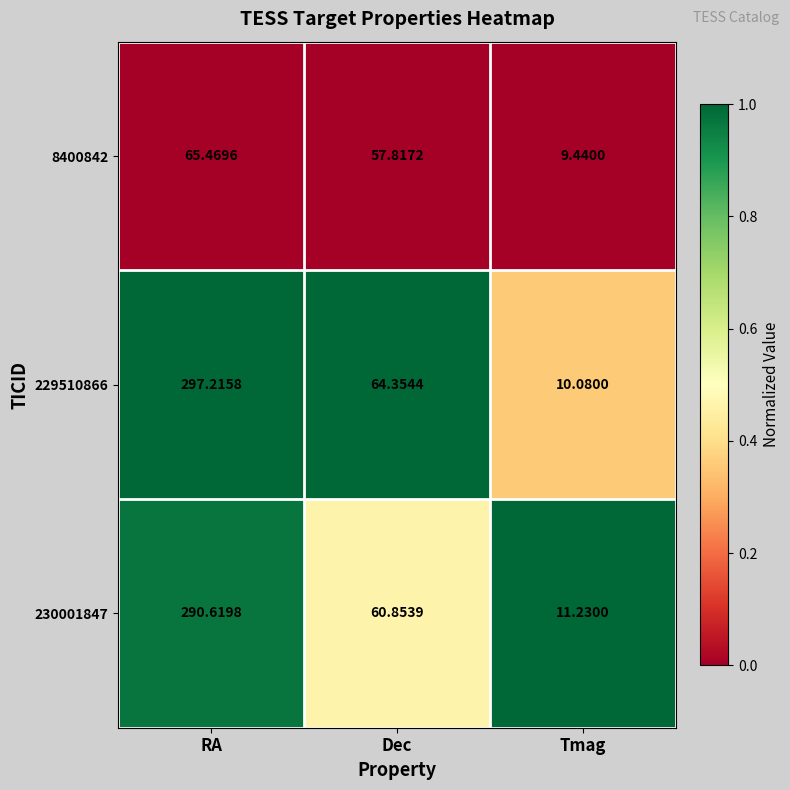

At which label does 230001847 reach its peak?

RA